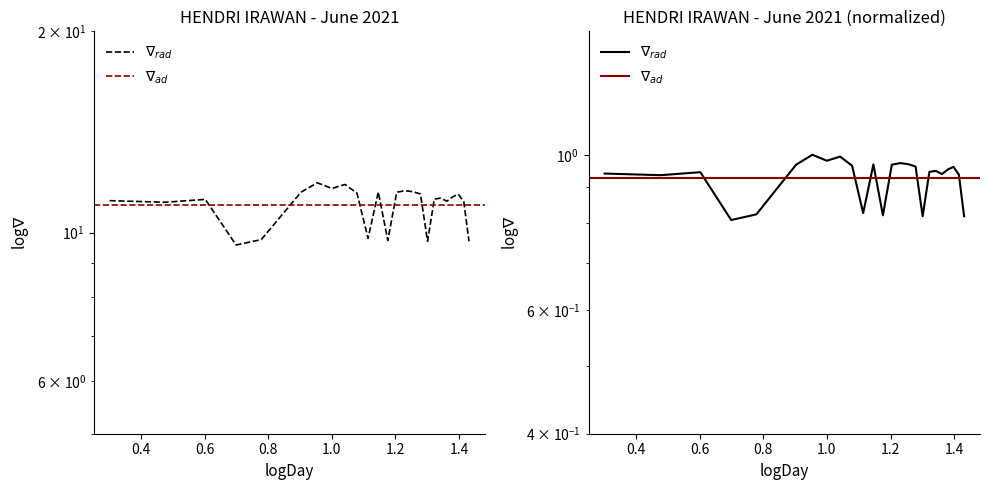

Rank the categories by value from lowest to highest.

5, 20, 27, 15, 6, 13, 3, 26, 23, 2, 4, 21, 22, 24, 25, 19, 12, 8, 16, 14, 18, 17, 10, 11, 9